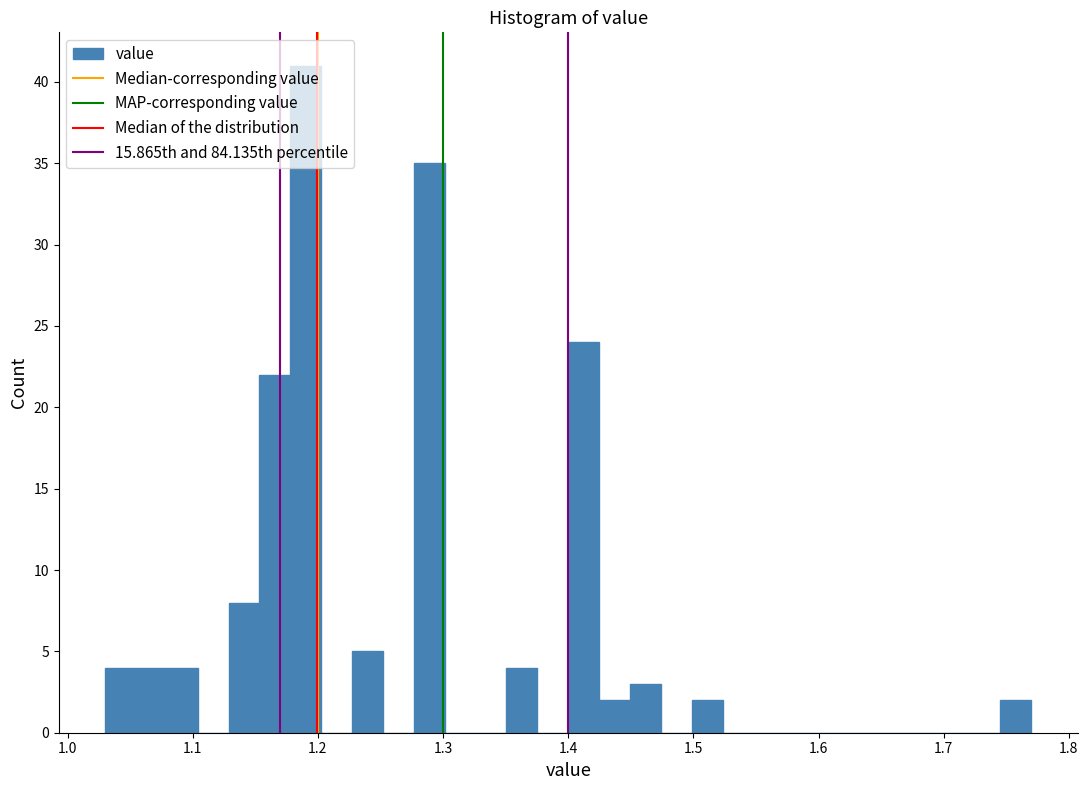

Around what value on the x-axis is the tallest bar? Give the approximate position of its centre, as read against the axis.

1.19